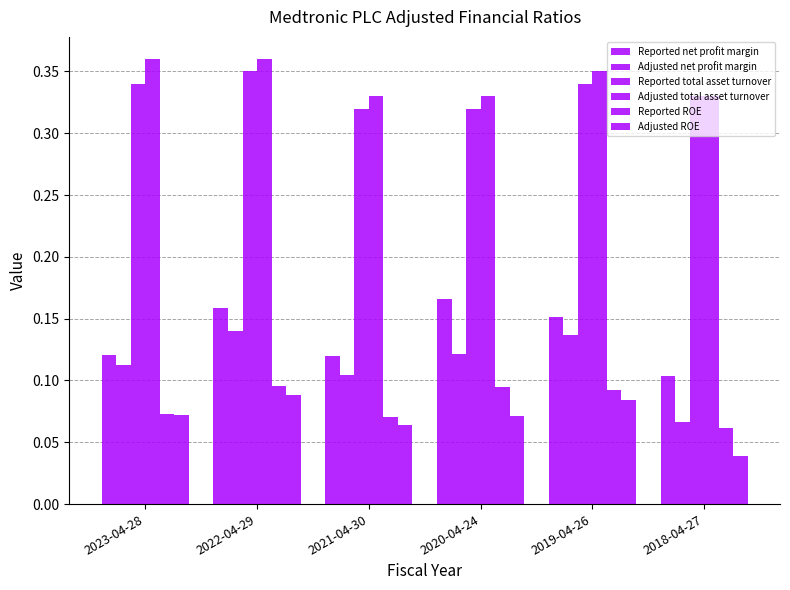

List the labels in order of Adjusted total asset turnover value, largest first.

2023-04-28, 2022-04-29, 2019-04-26, 2021-04-30, 2020-04-24, 2018-04-27